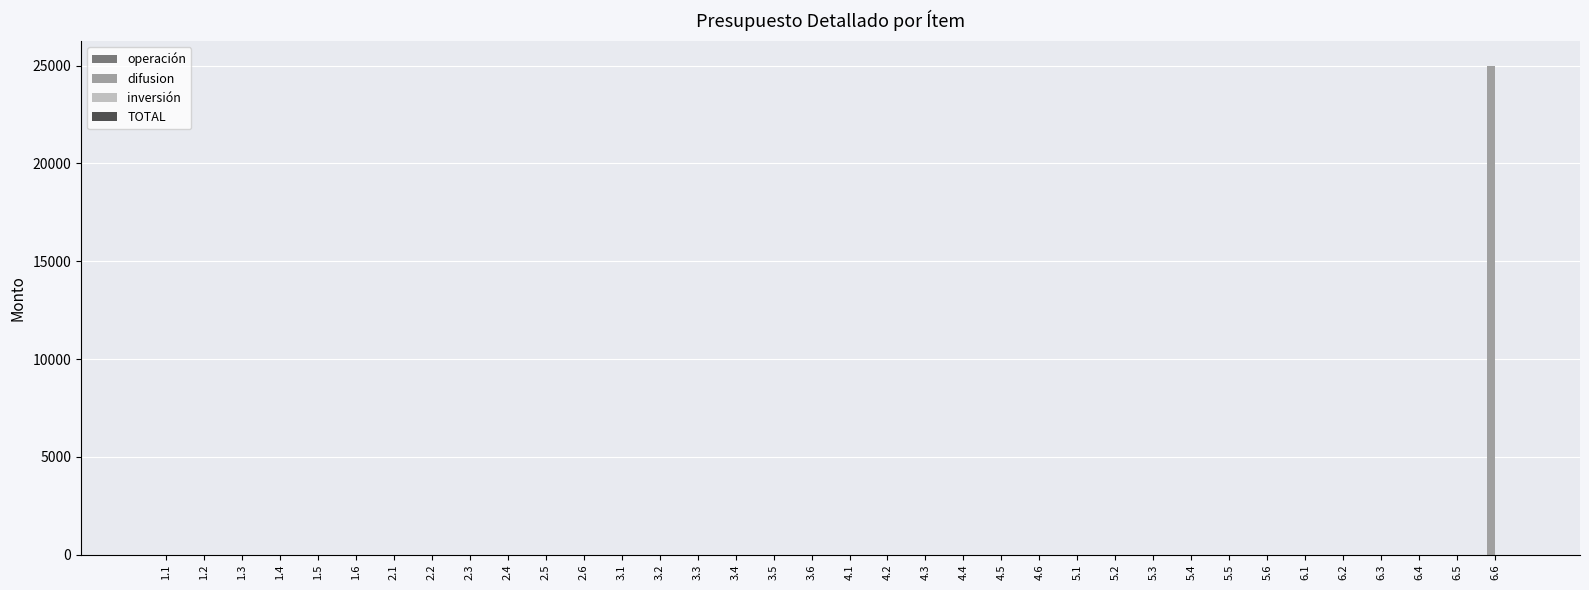

What is the greatest value displayed?

25000